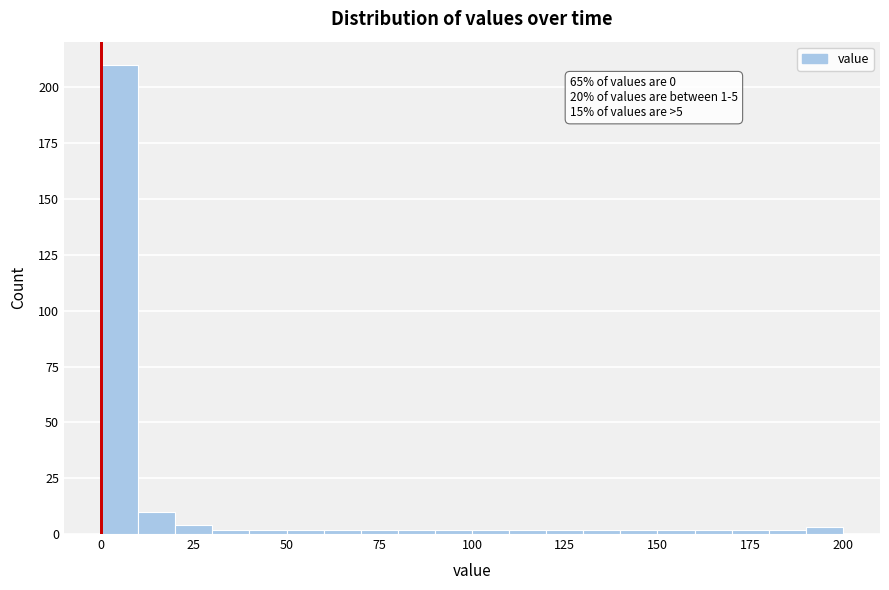

Read against the x-axis, roughly where is the centre of the tallest bar?

5